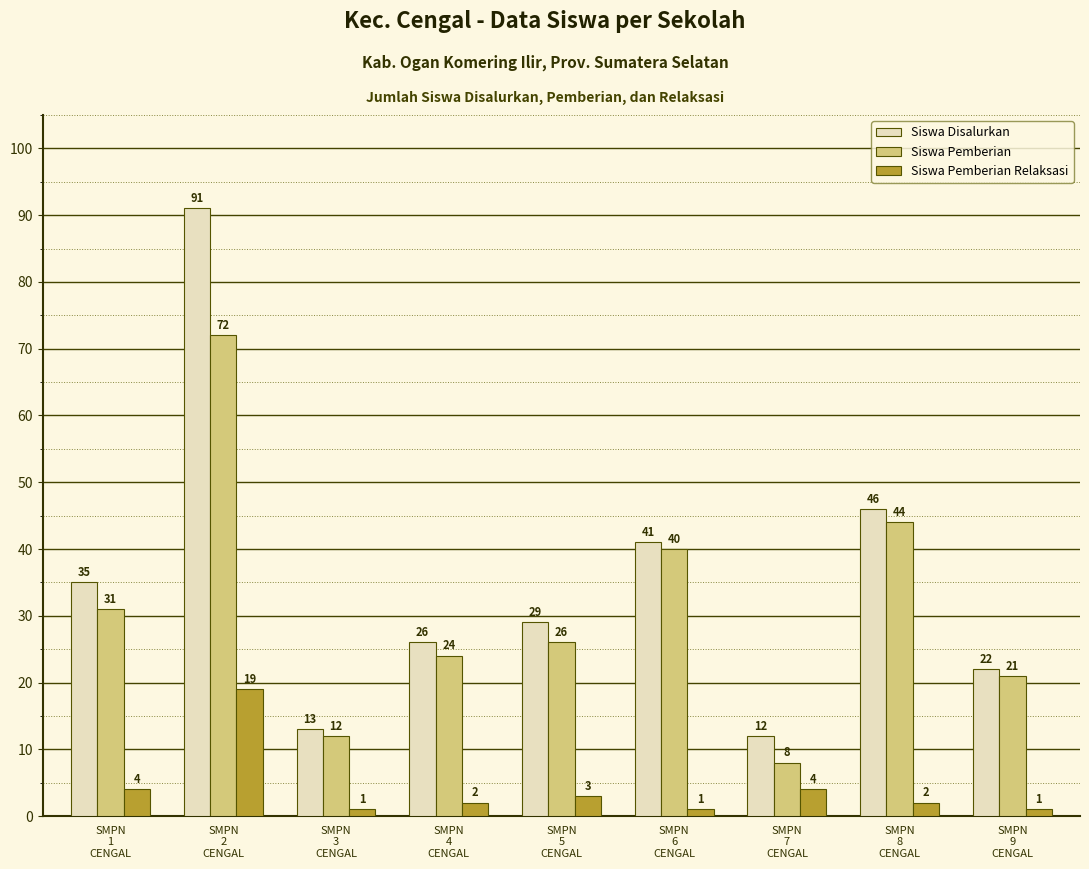

What is the difference between the highest and lowest values at SMPN
2
CENGAL?

72